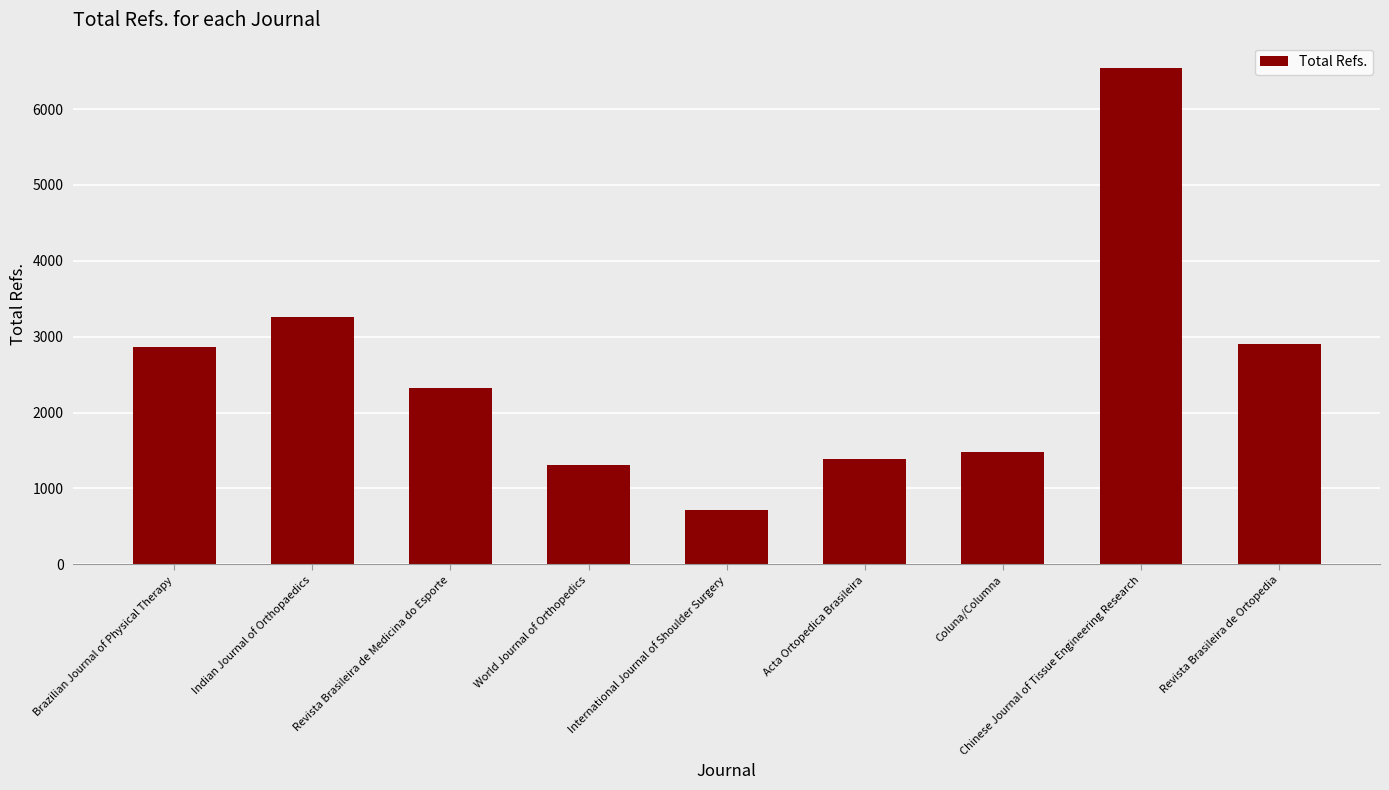

How many data points does each series have?

9